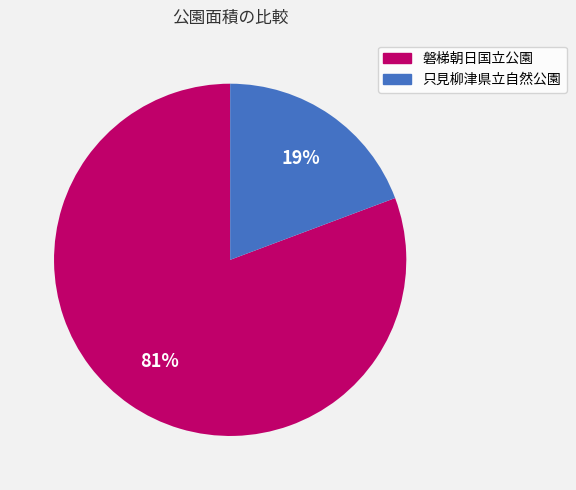

To the nearest percent, what is the combined percentage of 磐梯朝日国立公園 and 只見柳津県立自然公園?

100%